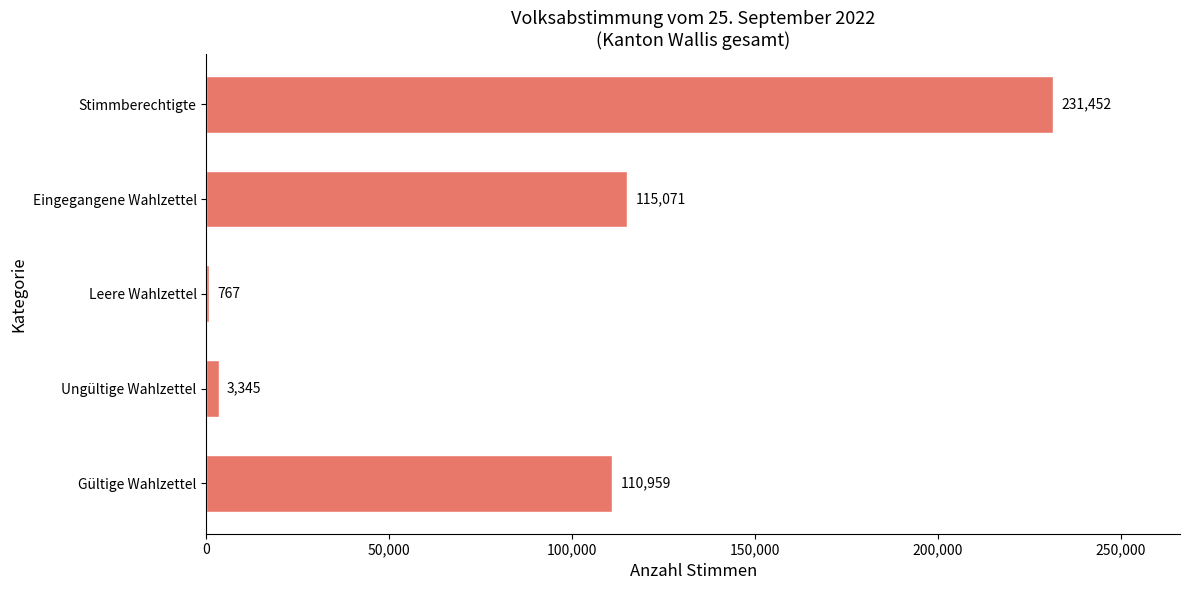

Reading top to bottom, what are all the values shown in this chart?

Stimmberechtigte=231452	Eingegangene Wahlzettel=115071	Leere Wahlzettel=767	Ungültige Wahlzettel=3345	Gültige Wahlzettel=110959